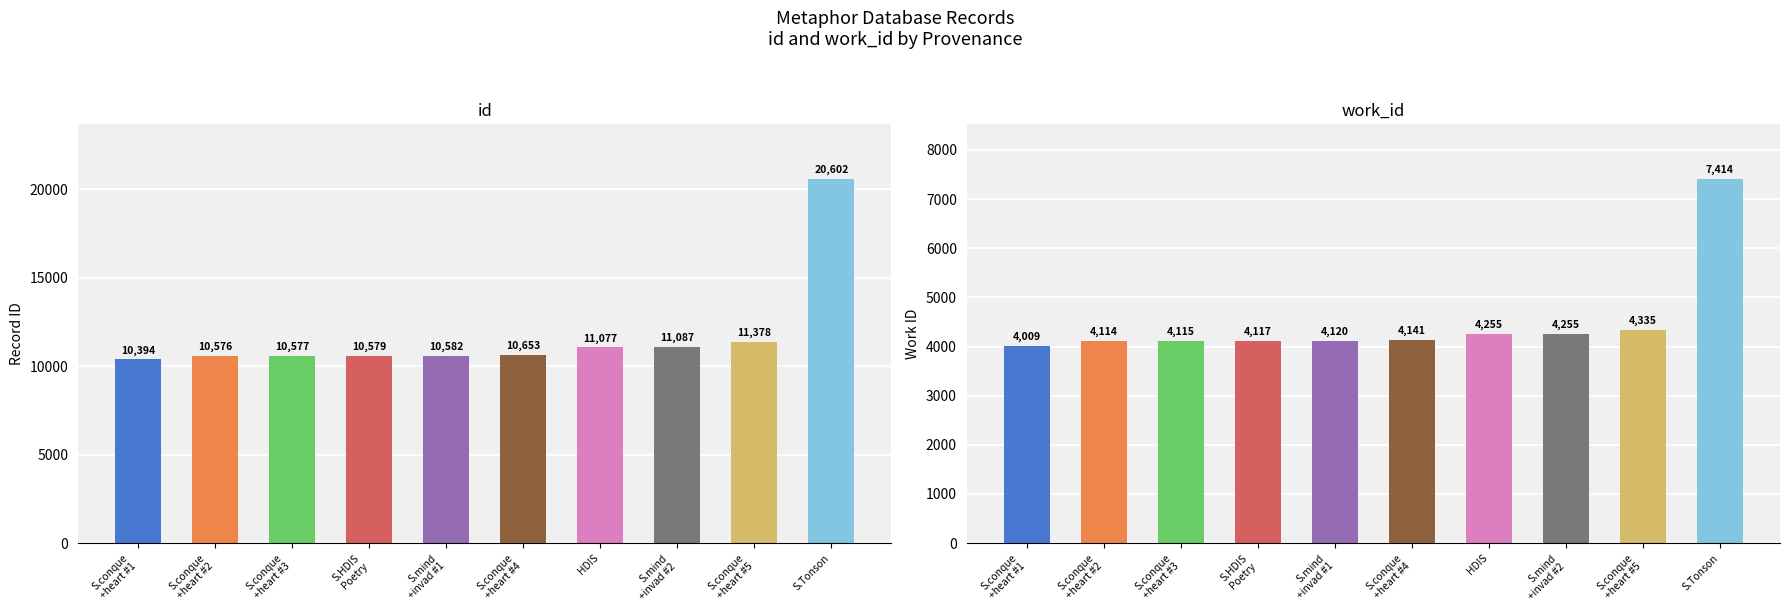

What is the spread (max minus min) of values at S.mind
+invad #2?

6832